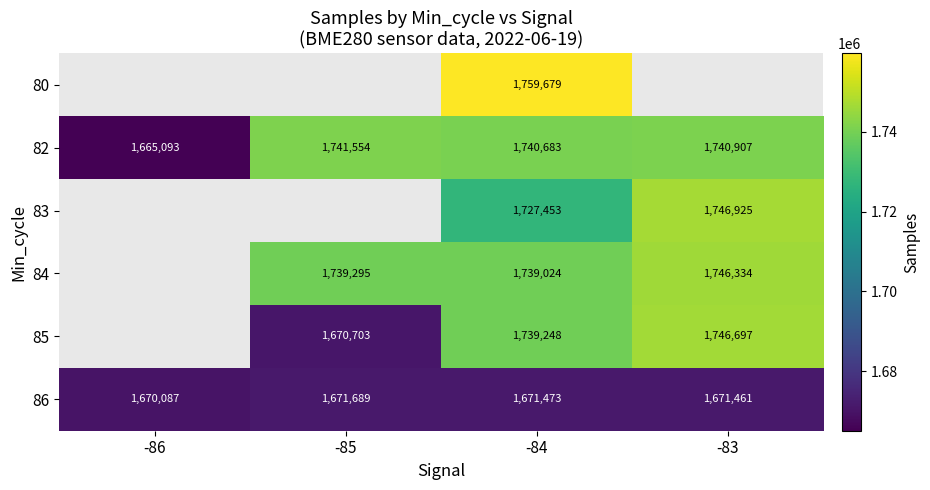

What is the sum of the 86 values at -84 and -83?

3342934